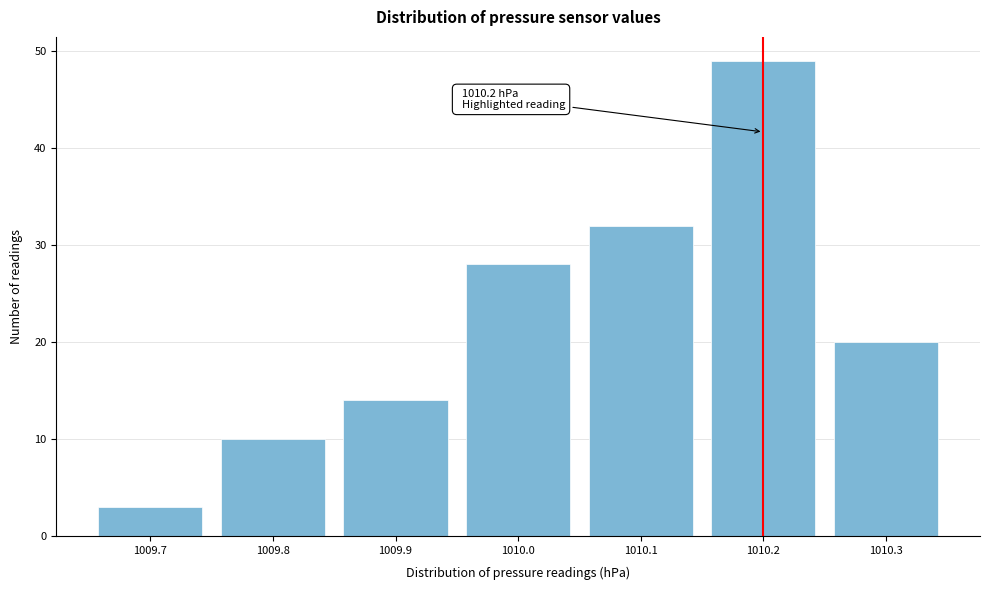

Reading left to right, what are all the values shown in this chart?

3	10	14	28	32	49	20